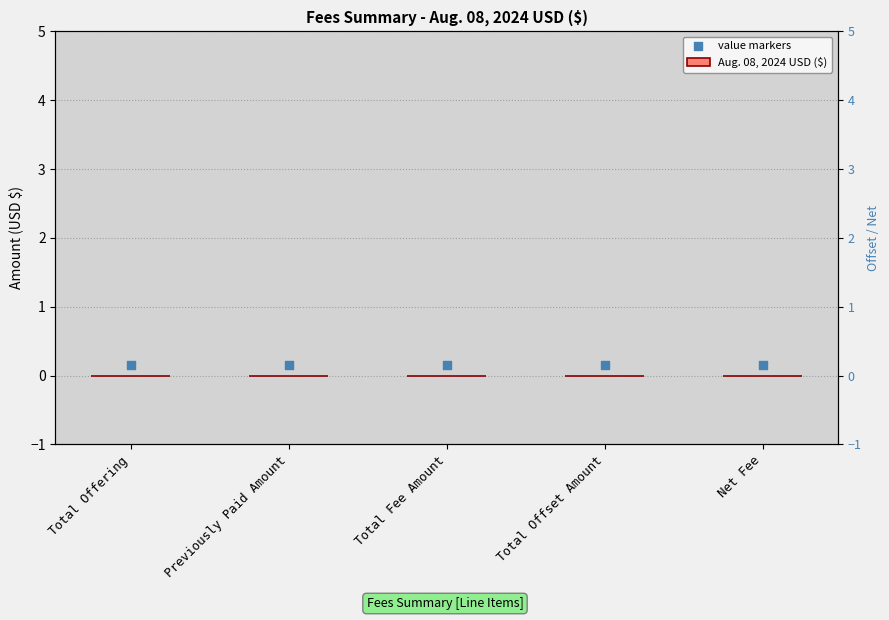

Is the value of Aug. 08, 2024 USD ($) at Total Fee Amount greater than the value of value markers at Total Offset Amount?

No